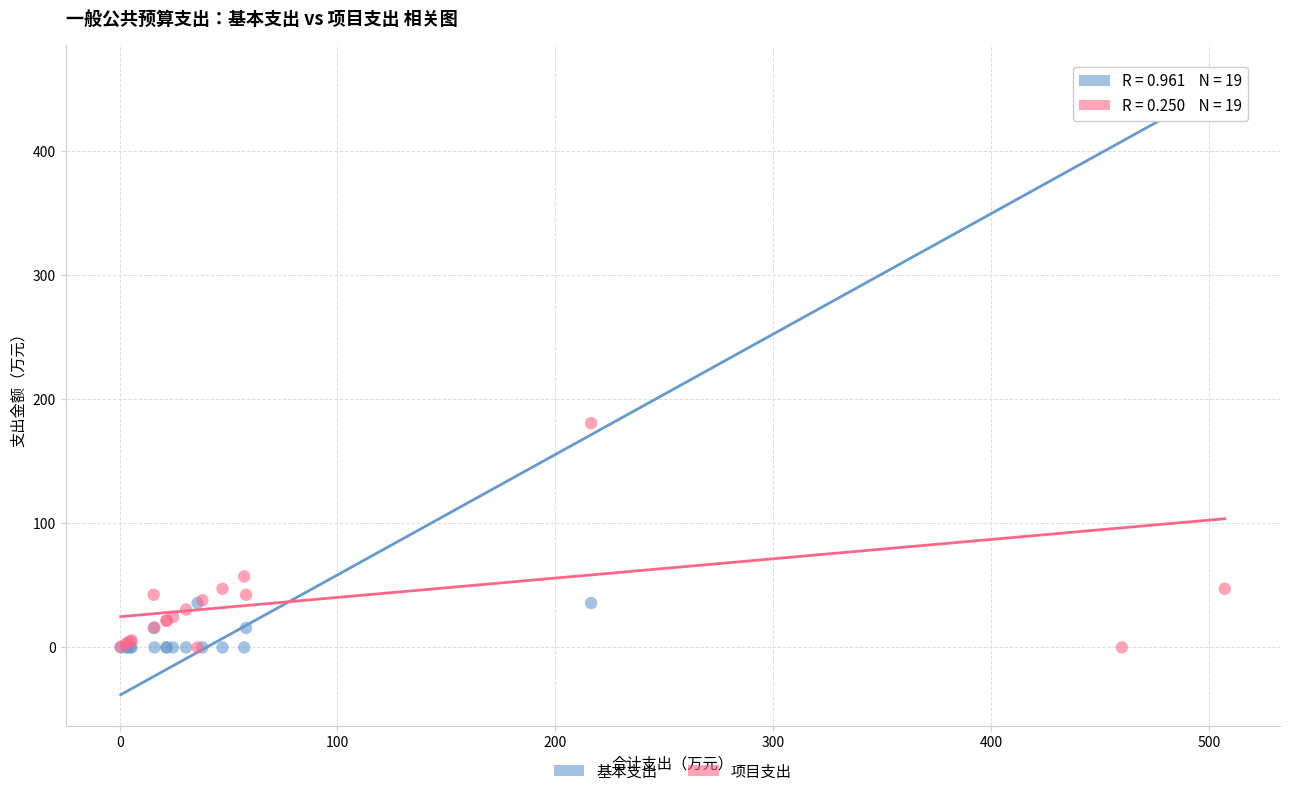

Which series has the widest spread of Y values?

基本支出